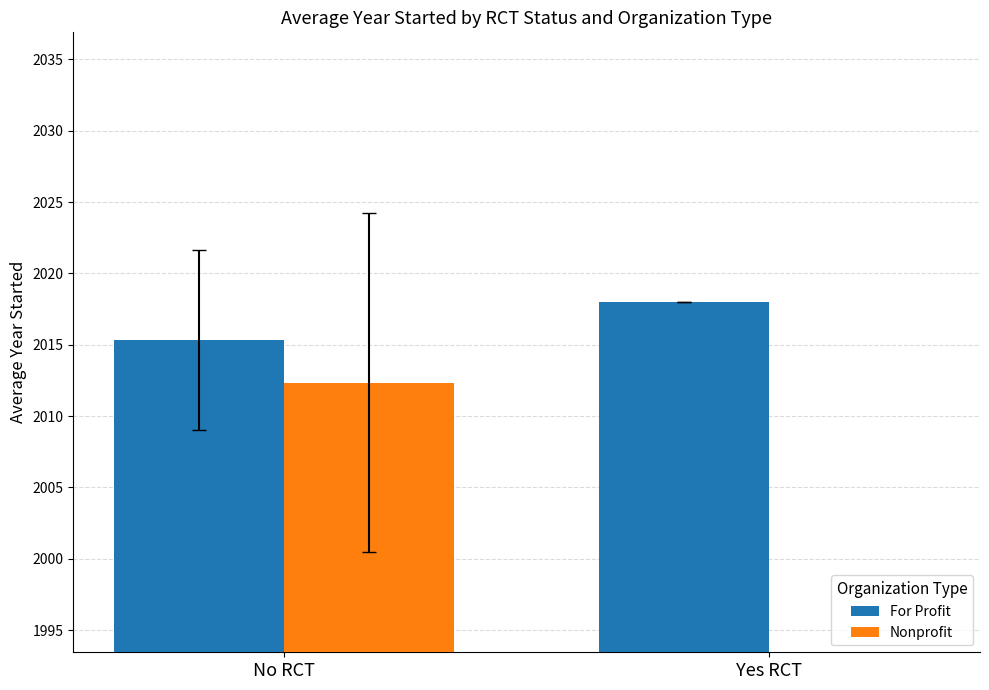

At which category is the sum across all series the highest?

No RCT